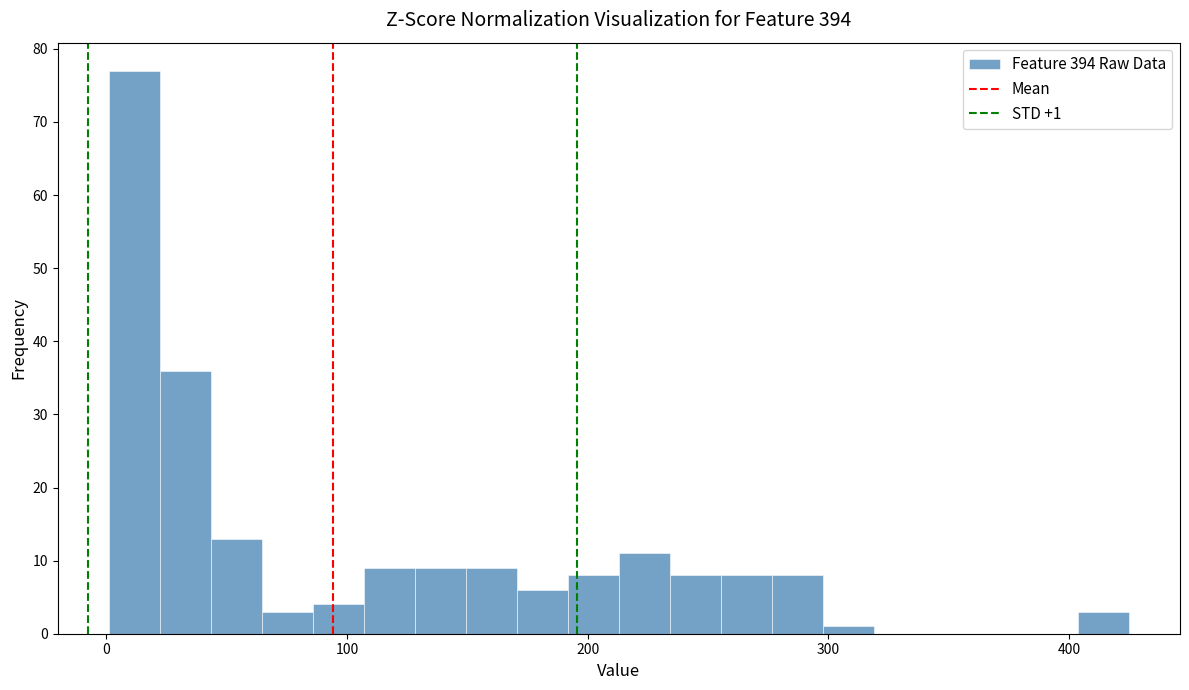

Read against the x-axis, roughly where is the centre of the tallest bar?

10